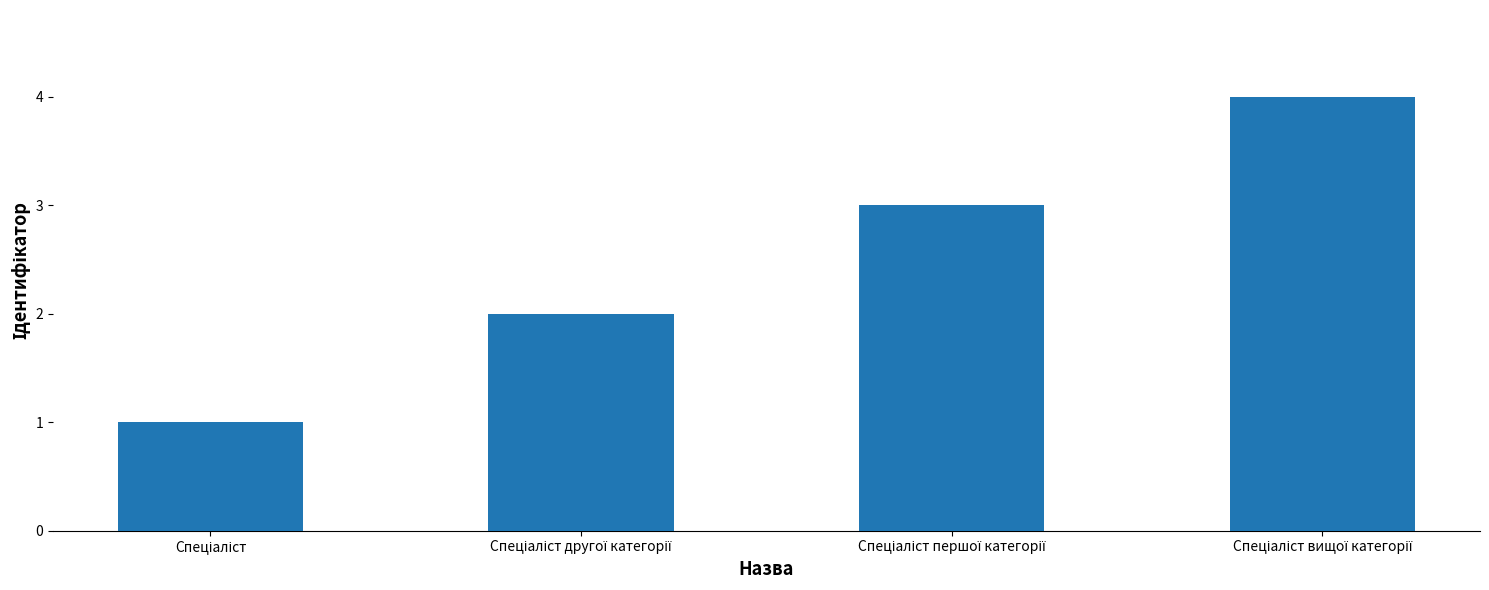

What is the difference between the maximum and minimum values?

3